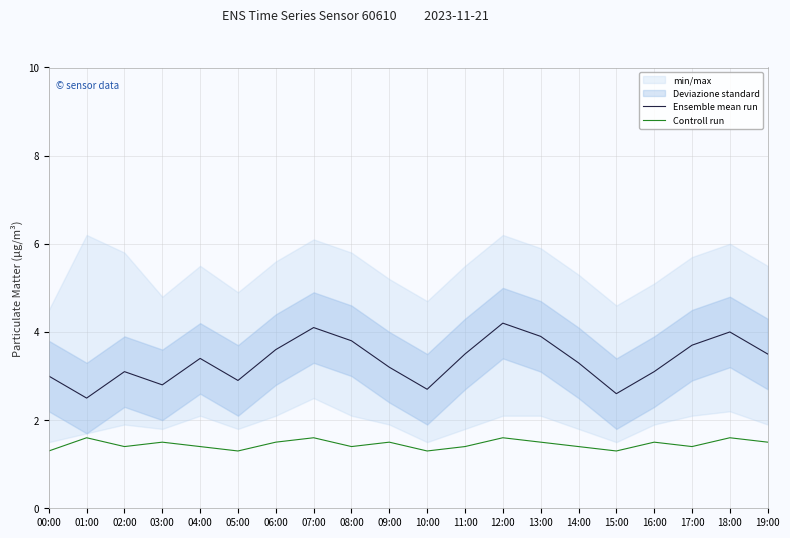

What is the maximum value shown in the chart?

4.2